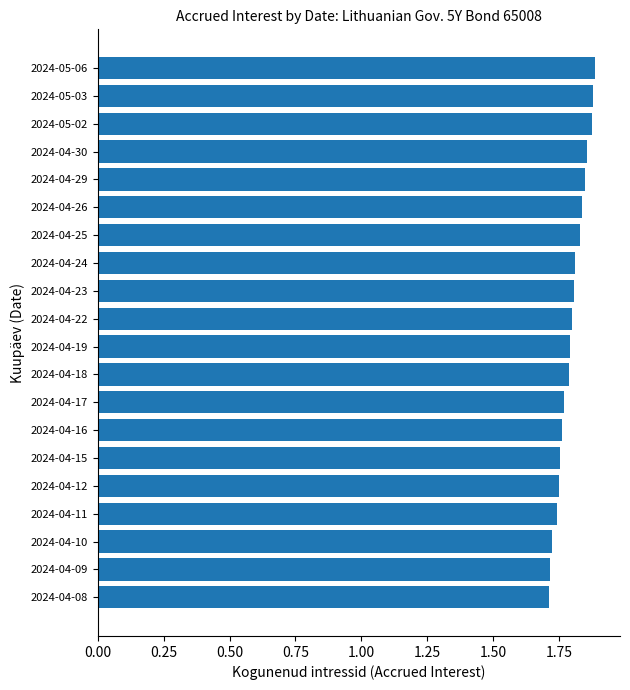

What is the sum of the values at 2024-05-06 and 2024-04-26?

3.7